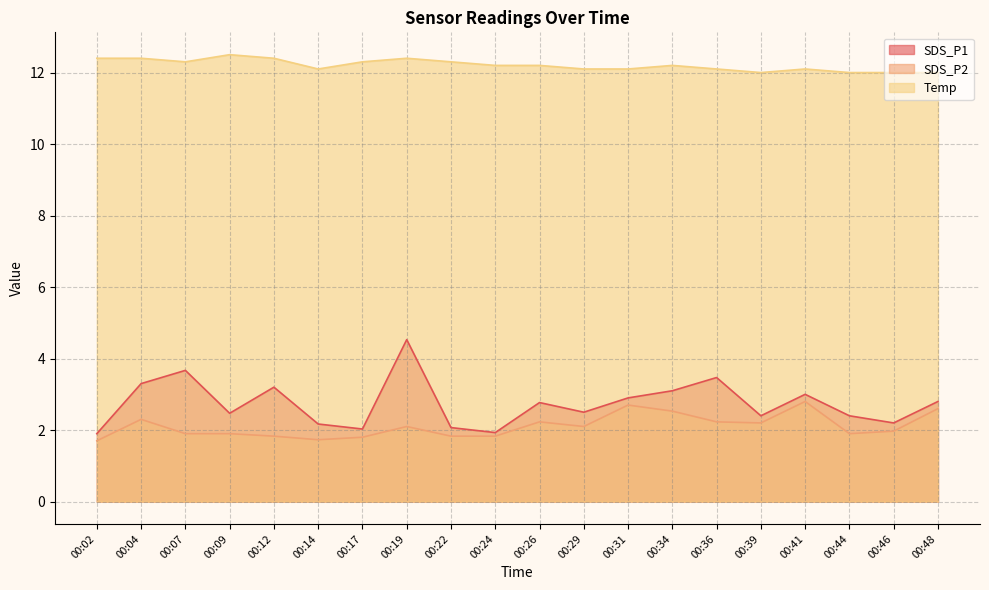

At which label does Temp reach its peak?

00:09